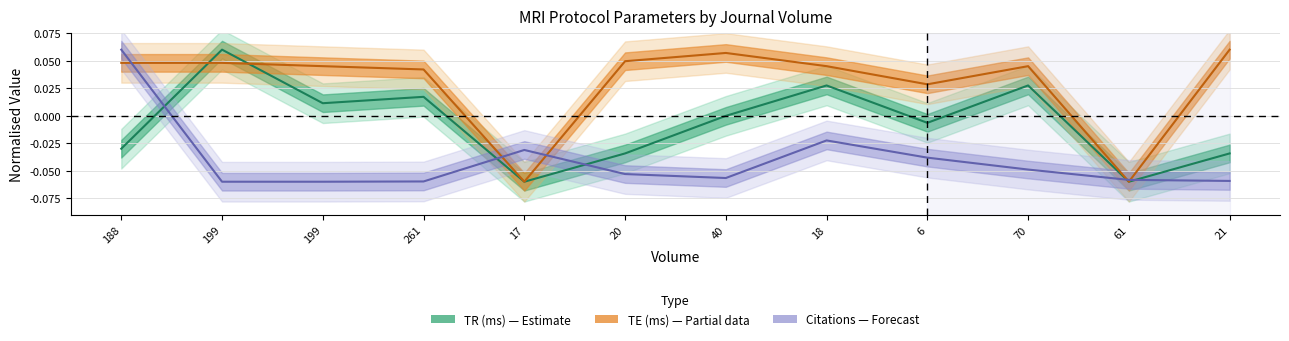

Which has a higher value, 188 or 18?

18